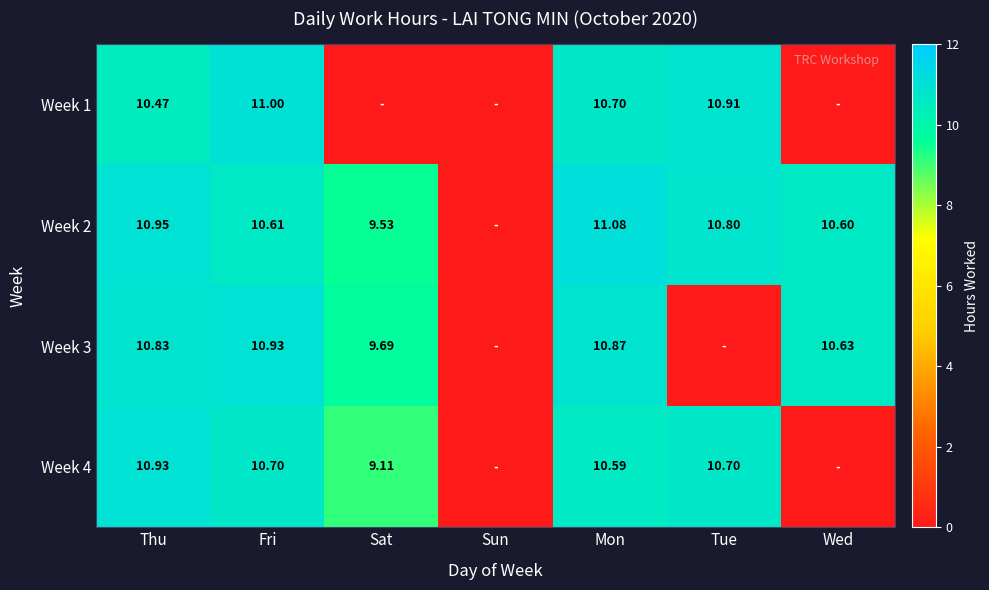

Is the value of Week 2 at Tue greater than the value of Week 3 at Thu?

No